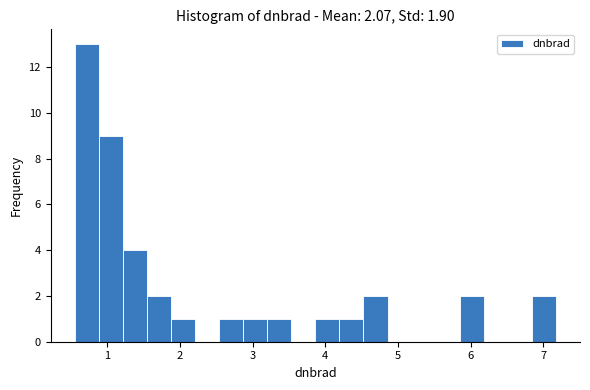

Around what value on the x-axis is the tallest bar? Give the approximate position of its centre, as read against the axis.

0.7